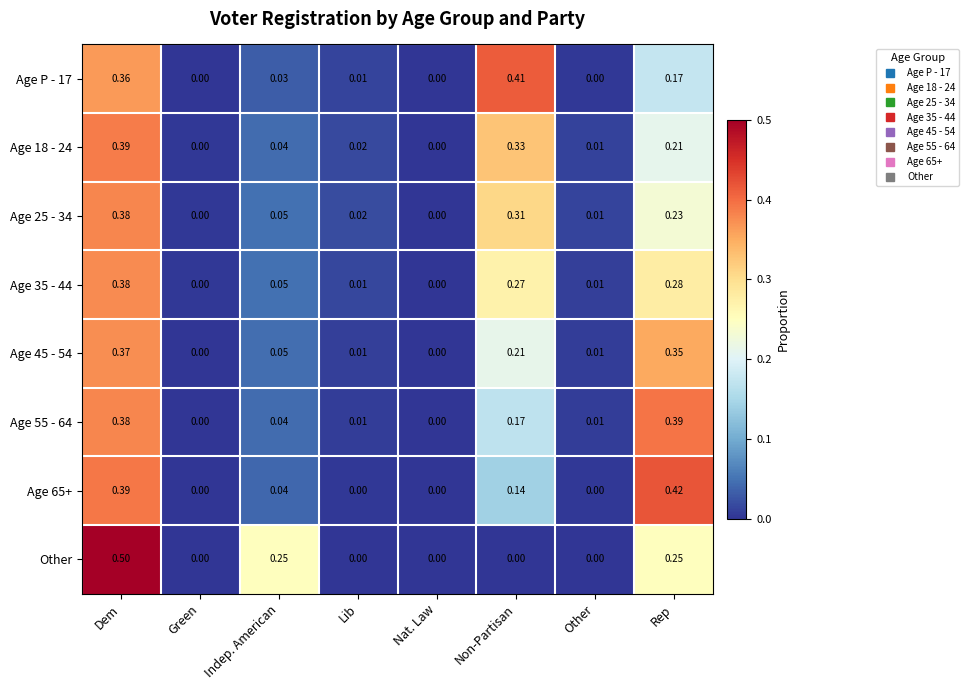

At which category is the sum across all series the highest?

Dem